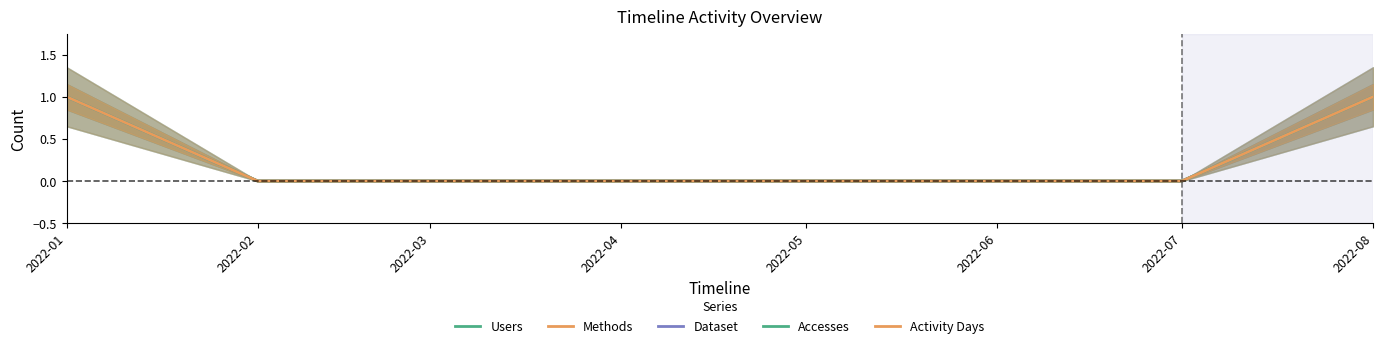

Rank the series at 2022-08 from highest to lowest value.

Users, Methods, Dataset, Accesses, Activity Days